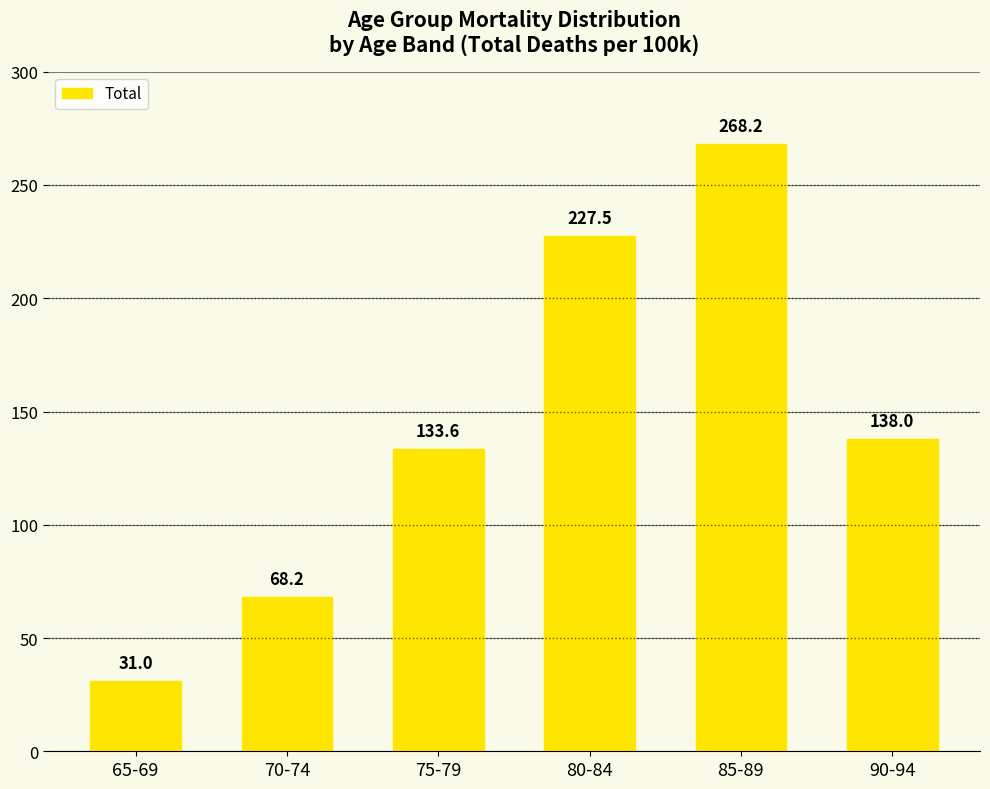

Rank the categories by value from highest to lowest.

85-89, 80-84, 90-94, 75-79, 70-74, 65-69